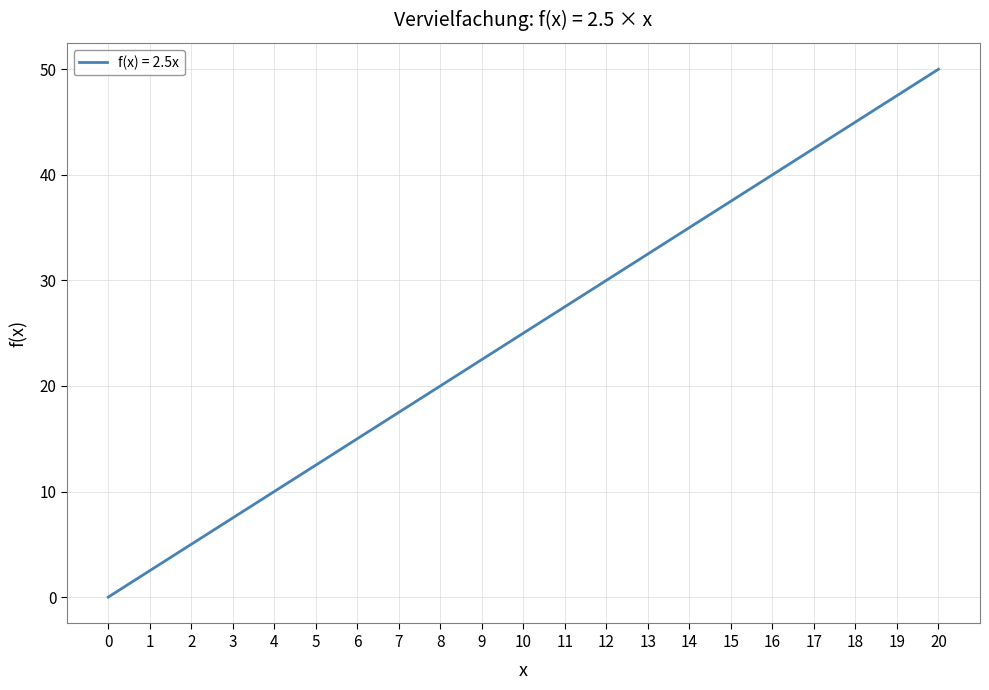

What is the difference between the values at 11 and 13?

5.0